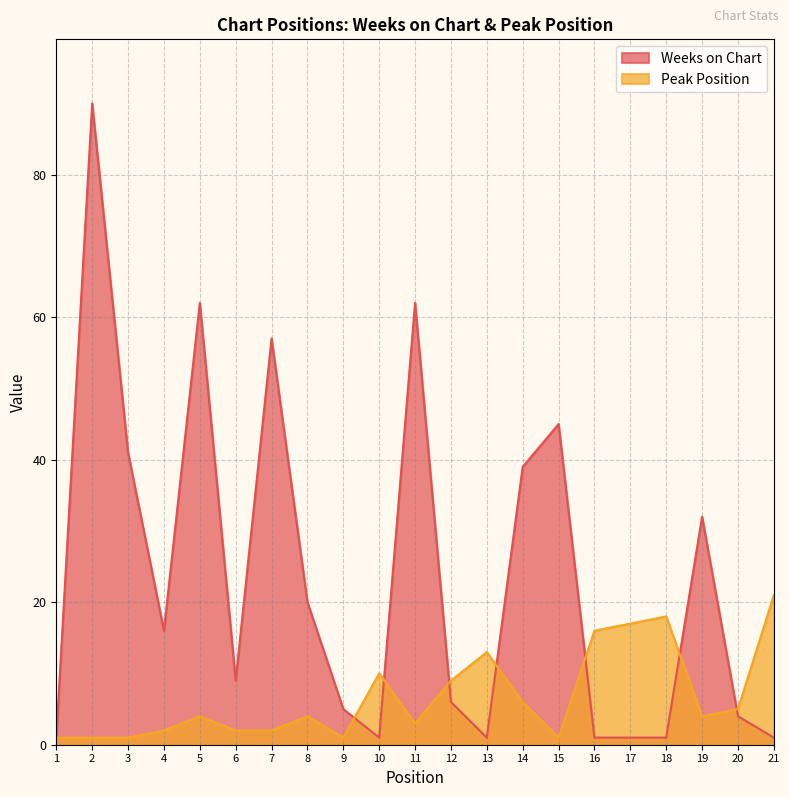

Which series has the largest total across all categories?

Weeks on Chart